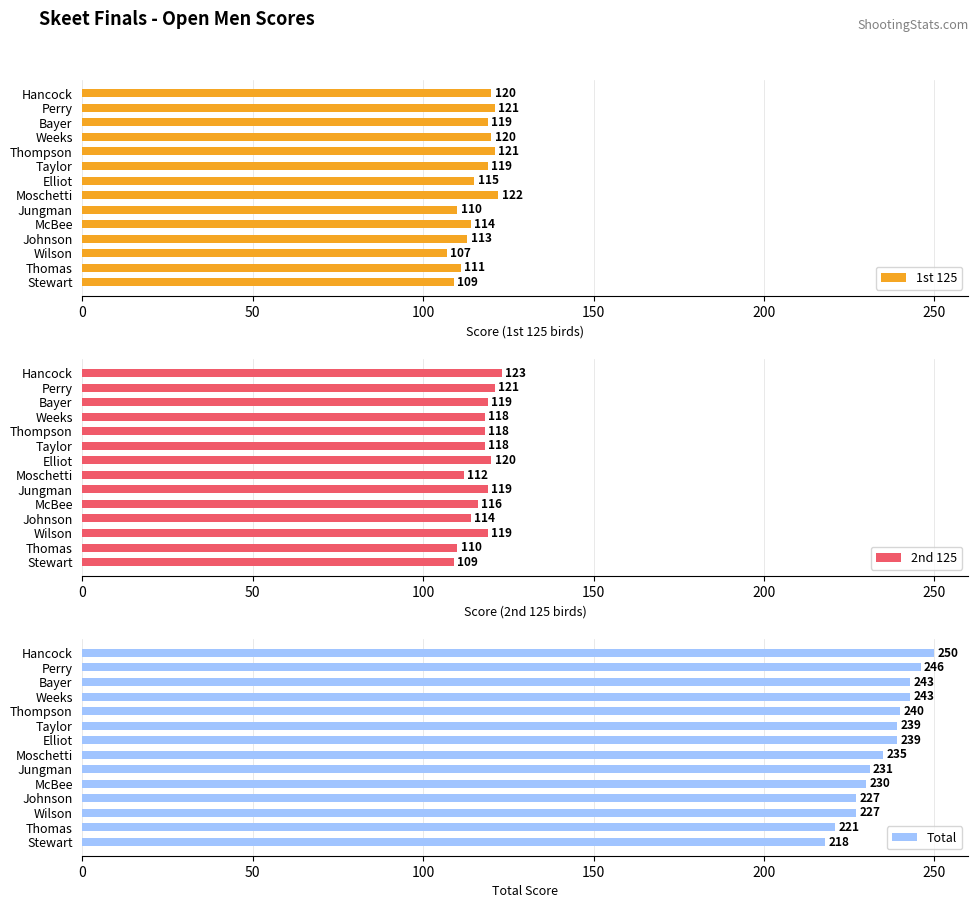

What is the approximate value of 1st 125 at Jungman, to the nearest 10?

110